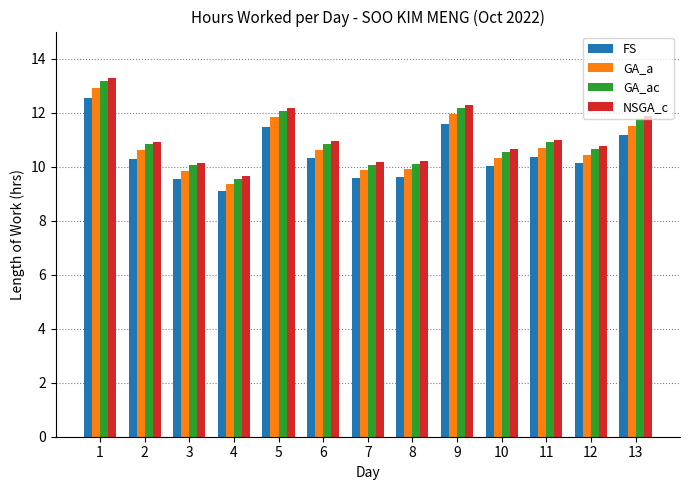

Rank the series by their average value, from lowest to highest.

FS, GA_a, GA_ac, NSGA_c